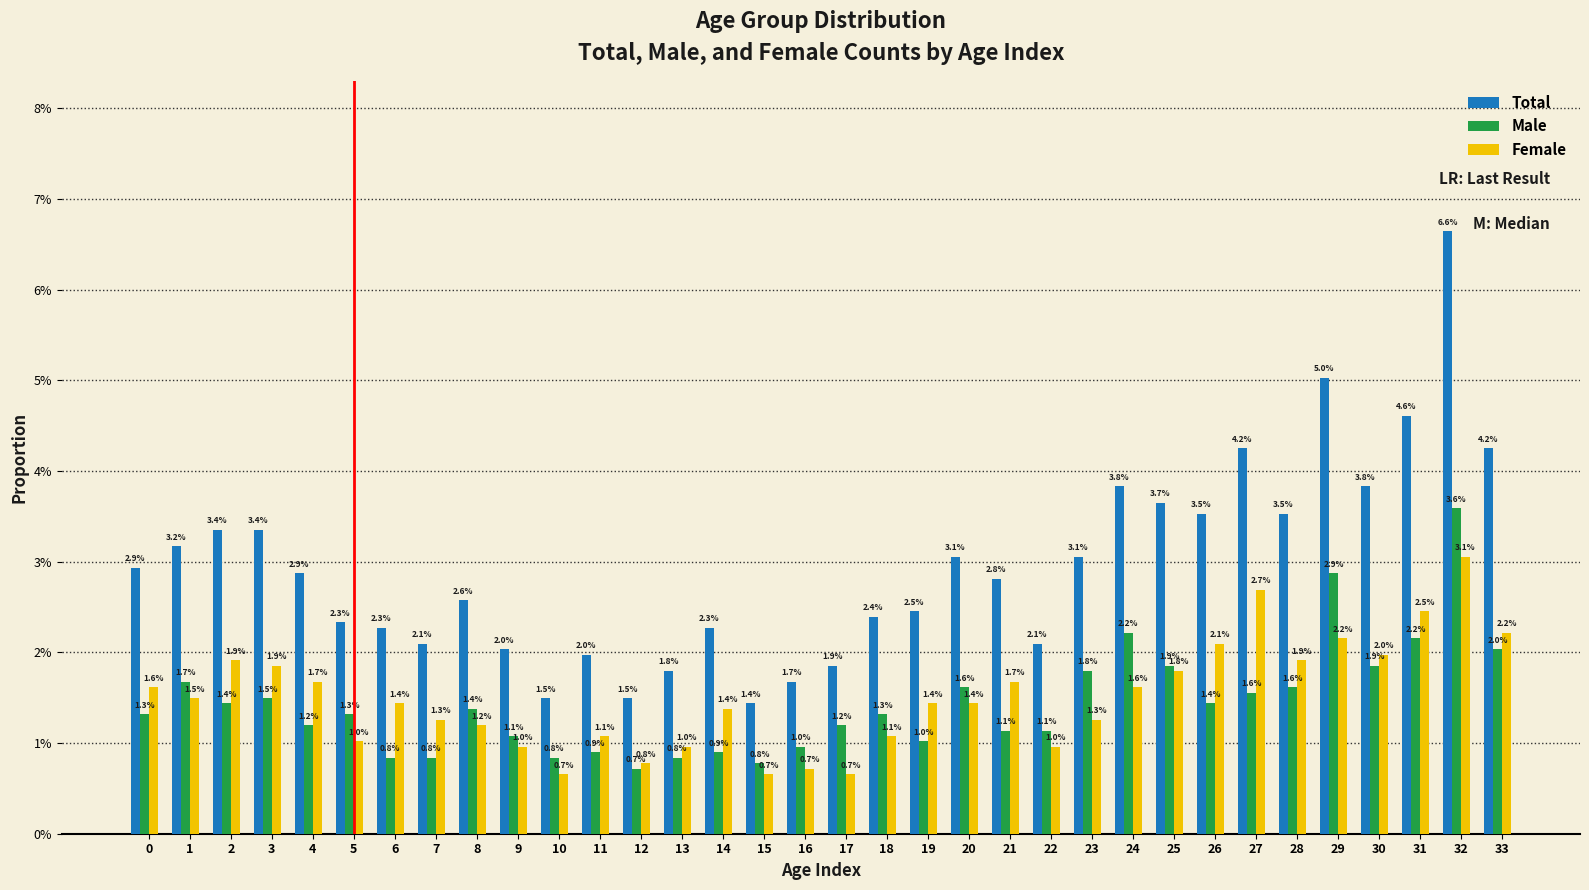

What are all the series names shown in the legend?

Total, Male, Female